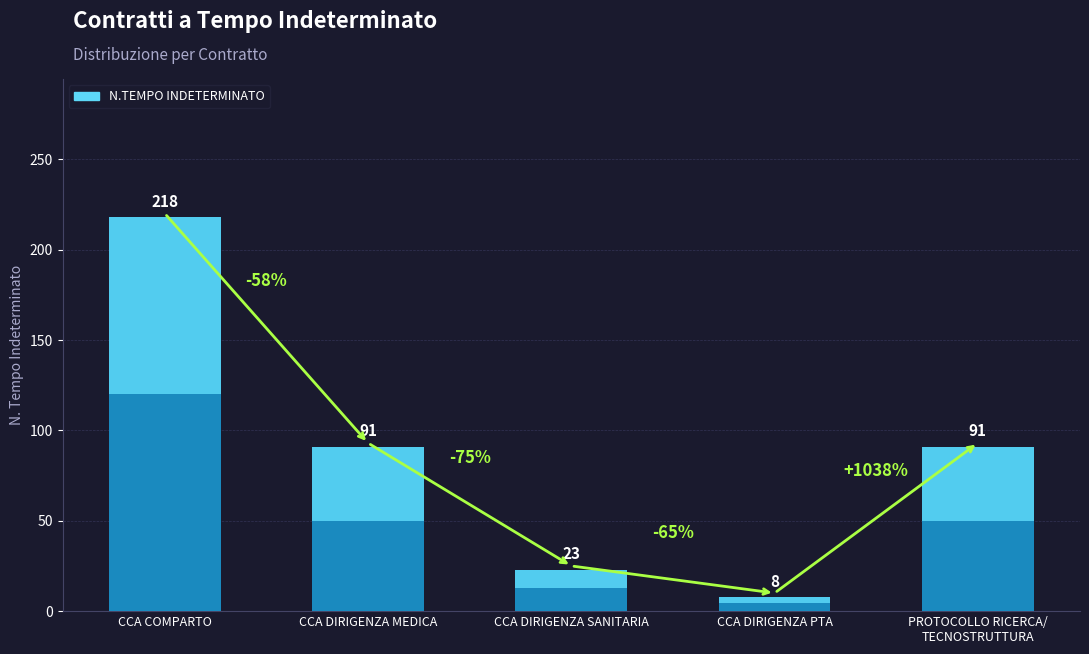

What is the sum of all values?

431